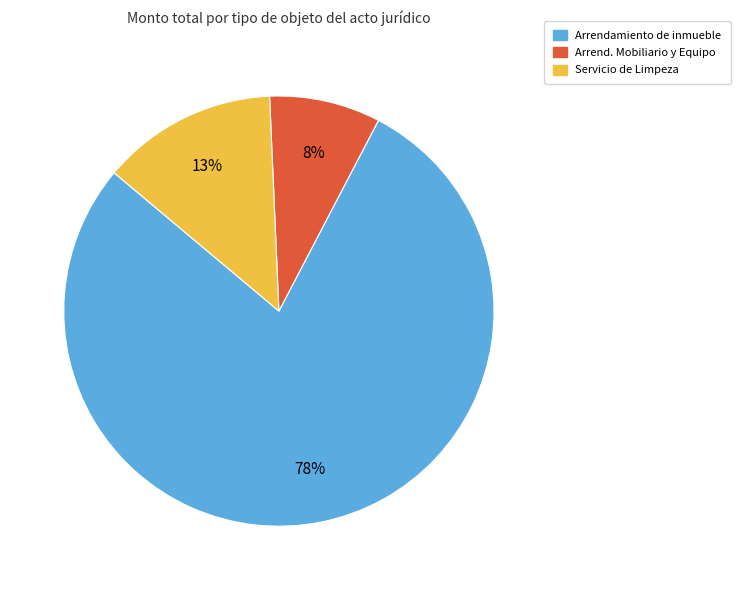

How many slices are in this pie chart?

3